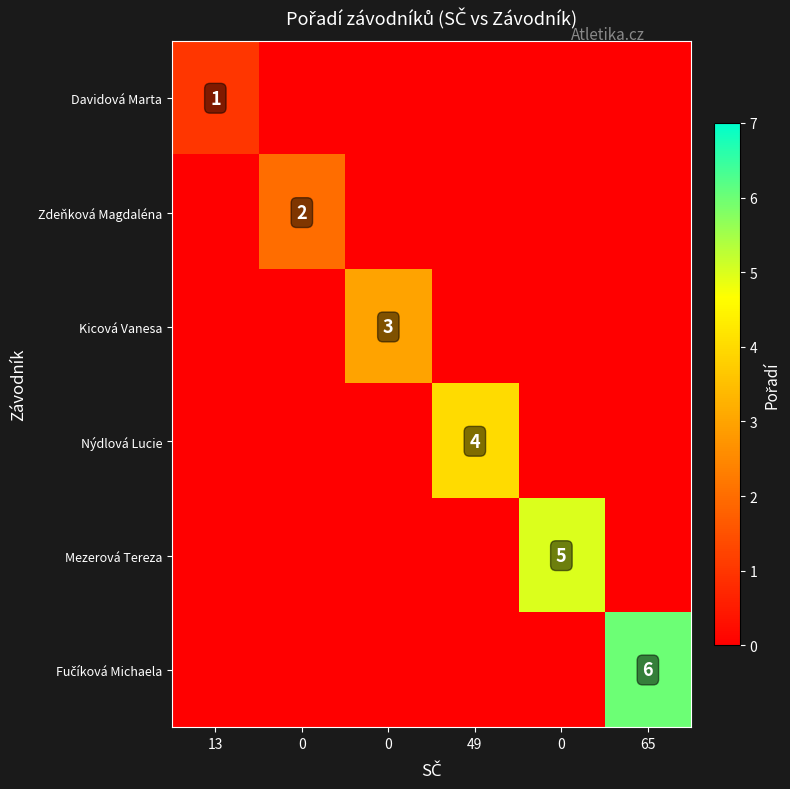

What is the maximum value for Nýdlová Lucie?

4